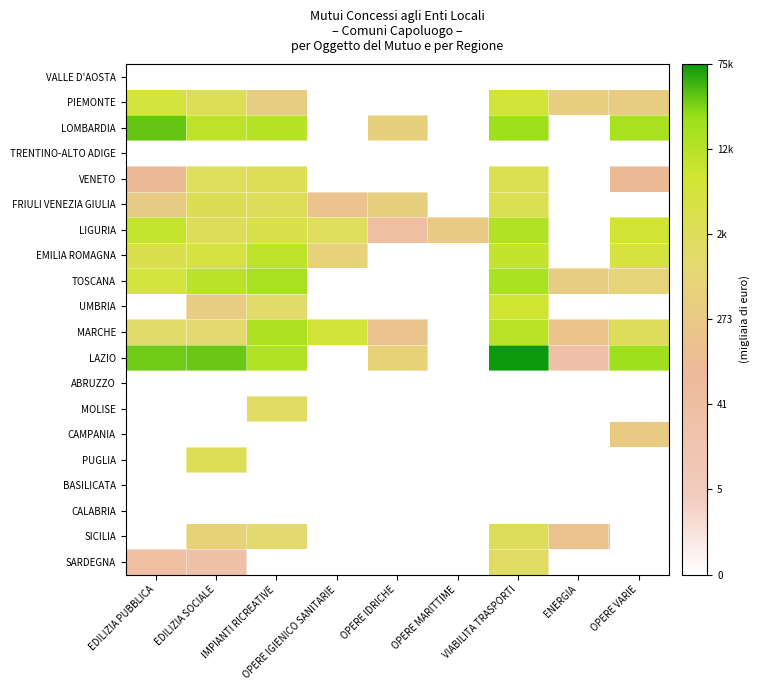

Reading left to right, extract all data points from this chart.

VALLE D'AOSTA: EDILIZIA PUBBLICA=0.0	EDILIZIA SOCIALE=0.0	IMPIANTI RICREATIVE=0.0	OPERE IGIENICO SANITARIE=0.0	OPERE IDRICHE=0.0	OPERE MARITTIME=0.0	VIABILITA TRASPORTI=0.0	ENERGIA=0.0	OPERE VARIE=0.0
PIEMONTE: EDILIZIA PUBBLICA=8.4	EDILIZIA SOCIALE=7.6	IMPIANTI RICREATIVE=5.9	OPERE IGIENICO SANITARIE=0.0	OPERE IDRICHE=0.0	OPERE MARITTIME=0.0	VIABILITA TRASPORTI=8.6	ENERGIA=6.0	OPERE VARIE=5.8
LOMBARDIA: EDILIZIA PUBBLICA=10.5	EDILIZIA SOCIALE=9.2	IMPIANTI RICREATIVE=9.4	OPERE IGIENICO SANITARIE=0.0	OPERE IDRICHE=6.1	OPERE MARITTIME=0.0	VIABILITA TRASPORTI=10.0	ENERGIA=0.0	OPERE VARIE=9.7
TRENTINO-ALTO ADIGE: EDILIZIA PUBBLICA=0.0	EDILIZIA SOCIALE=0.0	IMPIANTI RICREATIVE=0.0	OPERE IGIENICO SANITARIE=0.0	OPERE IDRICHE=0.0	OPERE MARITTIME=0.0	VIABILITA TRASPORTI=0.0	ENERGIA=0.0	OPERE VARIE=0.0
VENETO: EDILIZIA PUBBLICA=4.6	EDILIZIA SOCIALE=7.4	IMPIANTI RICREATIVE=7.6	OPERE IGIENICO SANITARIE=0.0	OPERE IDRICHE=0.0	OPERE MARITTIME=0.0	VIABILITA TRASPORTI=7.7	ENERGIA=0.0	OPERE VARIE=4.6
FRIULI VENEZIA GIULIA: EDILIZIA PUBBLICA=5.8	EDILIZIA SOCIALE=7.7	IMPIANTI RICREATIVE=7.5	OPERE IGIENICO SANITARIE=5.1	OPERE IDRICHE=6.1	OPERE MARITTIME=0.0	VIABILITA TRASPORTI=7.8	ENERGIA=0.0	OPERE VARIE=0.0
LIGURIA: EDILIZIA PUBBLICA=9.1	EDILIZIA SOCIALE=7.5	IMPIANTI RICREATIVE=8.0	OPERE IGIENICO SANITARIE=7.4	OPERE IDRICHE=3.7	OPERE MARITTIME=5.7	VIABILITA TRASPORTI=9.5	ENERGIA=0.0	OPERE VARIE=8.6
EMILIA ROMAGNA: EDILIZIA PUBBLICA=7.8	EDILIZIA SOCIALE=8.2	IMPIANTI RICREATIVE=9.2	OPERE IGIENICO SANITARIE=6.3	OPERE IDRICHE=0.0	OPERE MARITTIME=0.0	VIABILITA TRASPORTI=9.1	ENERGIA=0.0	OPERE VARIE=8.3
TOSCANA: EDILIZIA PUBBLICA=8.4	EDILIZIA SOCIALE=9.3	IMPIANTI RICREATIVE=9.7	OPERE IGIENICO SANITARIE=0.0	OPERE IDRICHE=0.0	OPERE MARITTIME=0.0	VIABILITA TRASPORTI=9.7	ENERGIA=5.8	OPERE VARIE=6.4
UMBRIA: EDILIZIA PUBBLICA=0.0	EDILIZIA SOCIALE=5.8	IMPIANTI RICREATIVE=7.0	OPERE IGIENICO SANITARIE=0.0	OPERE IDRICHE=0.0	OPERE MARITTIME=0.0	VIABILITA TRASPORTI=8.7	ENERGIA=0.0	OPERE VARIE=0.0
MARCHE: EDILIZIA PUBBLICA=7.0	EDILIZIA SOCIALE=6.9	IMPIANTI RICREATIVE=9.6	OPERE IGIENICO SANITARIE=8.5	OPERE IDRICHE=5.1	OPERE MARITTIME=0.0	VIABILITA TRASPORTI=9.3	ENERGIA=5.3	OPERE VARIE=7.5
LAZIO: EDILIZIA PUBBLICA=10.4	EDILIZIA SOCIALE=10.5	IMPIANTI RICREATIVE=9.5	OPERE IGIENICO SANITARIE=0.0	OPERE IDRICHE=6.4	OPERE MARITTIME=0.0	VIABILITA TRASPORTI=11.2	ENERGIA=3.4	OPERE VARIE=10.0
ABRUZZO: EDILIZIA PUBBLICA=0.0	EDILIZIA SOCIALE=0.0	IMPIANTI RICREATIVE=0.0	OPERE IGIENICO SANITARIE=0.0	OPERE IDRICHE=0.0	OPERE MARITTIME=0.0	VIABILITA TRASPORTI=0.0	ENERGIA=0.0	OPERE VARIE=0.0
MOLISE: EDILIZIA PUBBLICA=0.0	EDILIZIA SOCIALE=0.0	IMPIANTI RICREATIVE=7.2	OPERE IGIENICO SANITARIE=0.0	OPERE IDRICHE=0.0	OPERE MARITTIME=0.0	VIABILITA TRASPORTI=0.0	ENERGIA=0.0	OPERE VARIE=0.0
CAMPANIA: EDILIZIA PUBBLICA=0.0	EDILIZIA SOCIALE=0.0	IMPIANTI RICREATIVE=0.0	OPERE IGIENICO SANITARIE=0.0	OPERE IDRICHE=0.0	OPERE MARITTIME=0.0	VIABILITA TRASPORTI=0.0	ENERGIA=0.0	OPERE VARIE=5.7
PUGLIA: EDILIZIA PUBBLICA=0.0	EDILIZIA SOCIALE=7.6	IMPIANTI RICREATIVE=0.0	OPERE IGIENICO SANITARIE=0.0	OPERE IDRICHE=0.0	OPERE MARITTIME=0.0	VIABILITA TRASPORTI=0.0	ENERGIA=0.0	OPERE VARIE=0.0
BASILICATA: EDILIZIA PUBBLICA=0.0	EDILIZIA SOCIALE=0.0	IMPIANTI RICREATIVE=0.0	OPERE IGIENICO SANITARIE=0.0	OPERE IDRICHE=0.0	OPERE MARITTIME=0.0	VIABILITA TRASPORTI=0.0	ENERGIA=0.0	OPERE VARIE=0.0
CALABRIA: EDILIZIA PUBBLICA=0.0	EDILIZIA SOCIALE=0.0	IMPIANTI RICREATIVE=0.0	OPERE IGIENICO SANITARIE=0.0	OPERE IDRICHE=0.0	OPERE MARITTIME=0.0	VIABILITA TRASPORTI=0.0	ENERGIA=0.0	OPERE VARIE=0.0
SICILIA: EDILIZIA PUBBLICA=0.0	EDILIZIA SOCIALE=6.4	IMPIANTI RICREATIVE=6.8	OPERE IGIENICO SANITARIE=0.0	OPERE IDRICHE=0.0	OPERE MARITTIME=0.0	VIABILITA TRASPORTI=7.5	ENERGIA=5.2	OPERE VARIE=0.0
SARDEGNA: EDILIZIA PUBBLICA=3.7	EDILIZIA SOCIALE=3.6	IMPIANTI RICREATIVE=0.0	OPERE IGIENICO SANITARIE=0.0	OPERE IDRICHE=0.0	OPERE MARITTIME=0.0	VIABILITA TRASPORTI=7.2	ENERGIA=0.0	OPERE VARIE=0.0